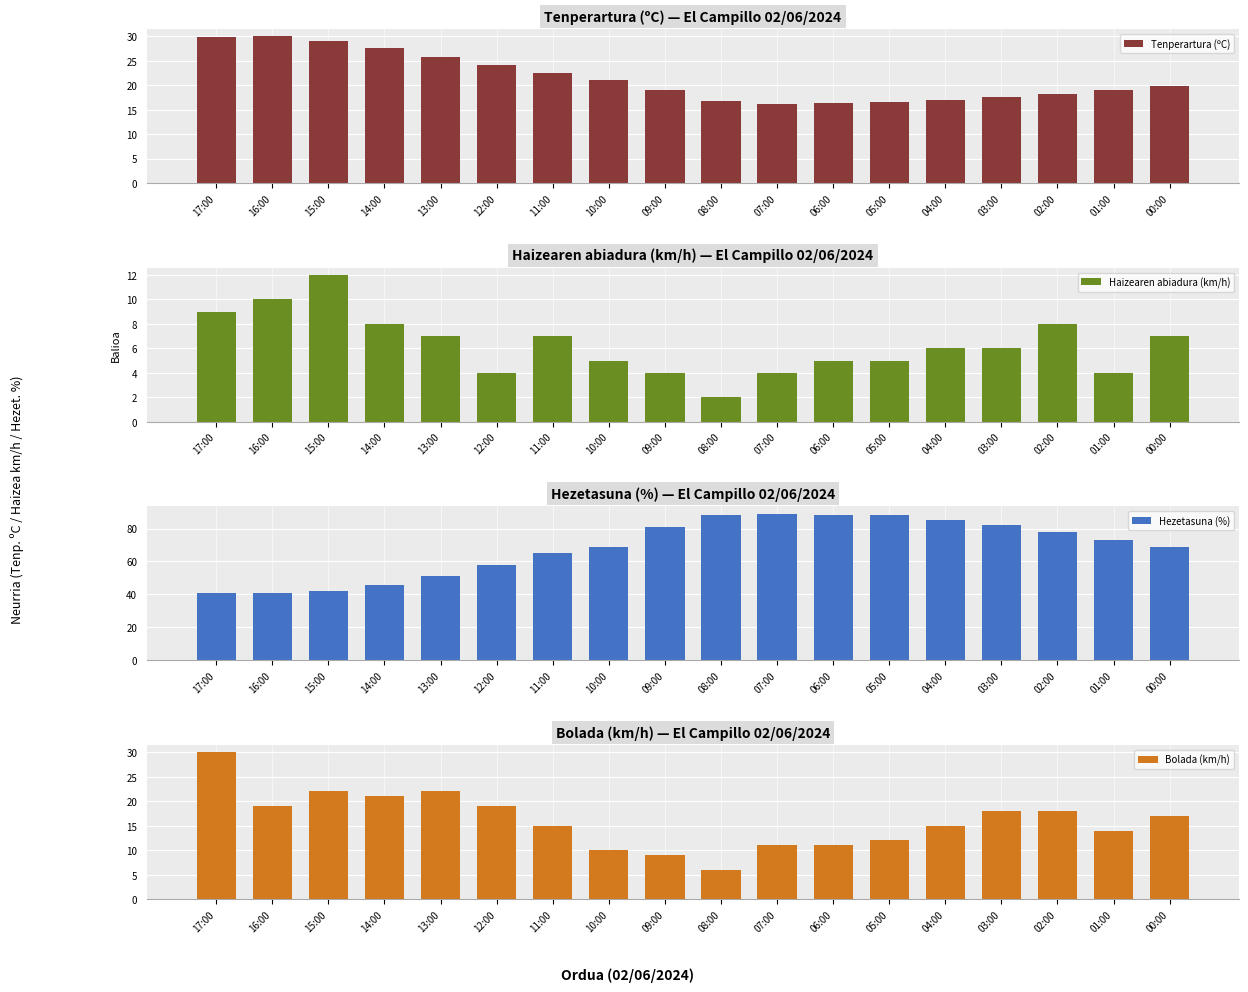

At which label does Hezetasuna (%) reach its minimum?

17:00